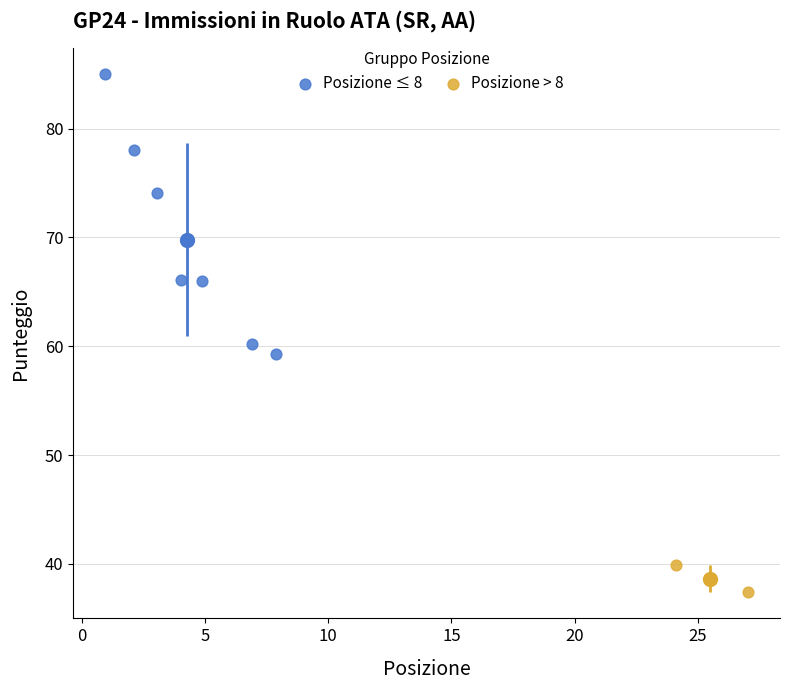

Which series has the widest spread of Y values?

Posizione ≤ 8